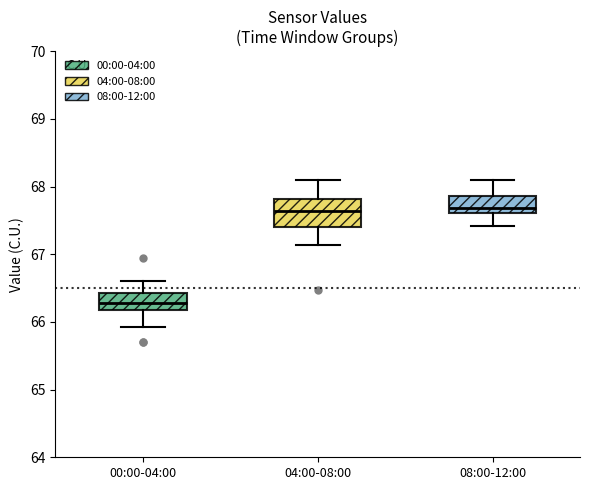

Reading left to right, transcribe this box plot: for each box, give where its median line is, the range the box spans, and where its two whiskers end, as read against the y-axis. The values are not printed on the chart, so give them approximately, as read against the axis.

00:00-04:00: median 66.3, box 66.2 to 66.4, whiskers 65.9 to 66.6
04:00-08:00: median 67.6, box 67.4 to 67.8, whiskers 67.1 to 68.1
08:00-12:00: median 67.7, box 67.6 to 67.9, whiskers 67.4 to 68.1